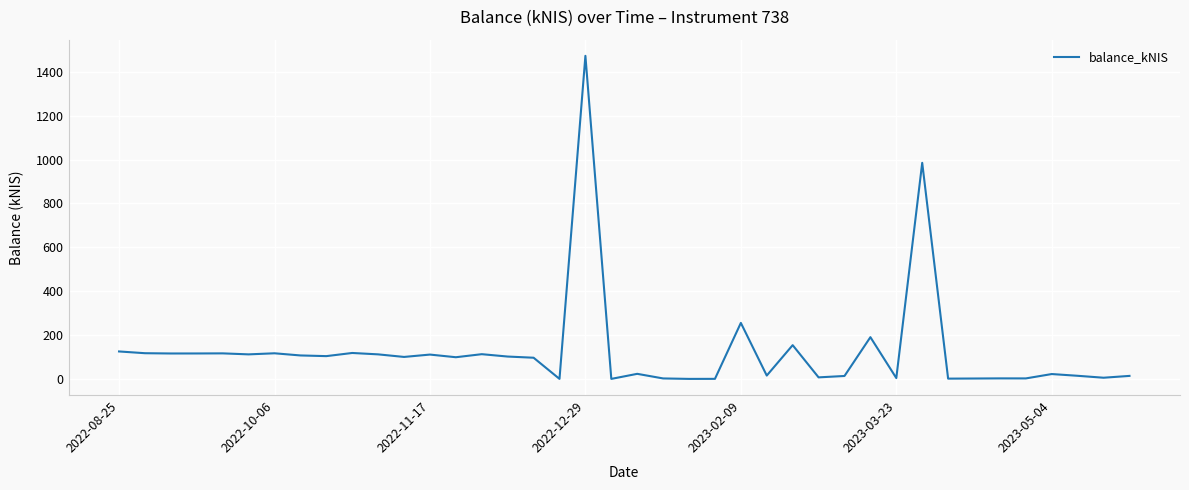

How many values are below 100?

20